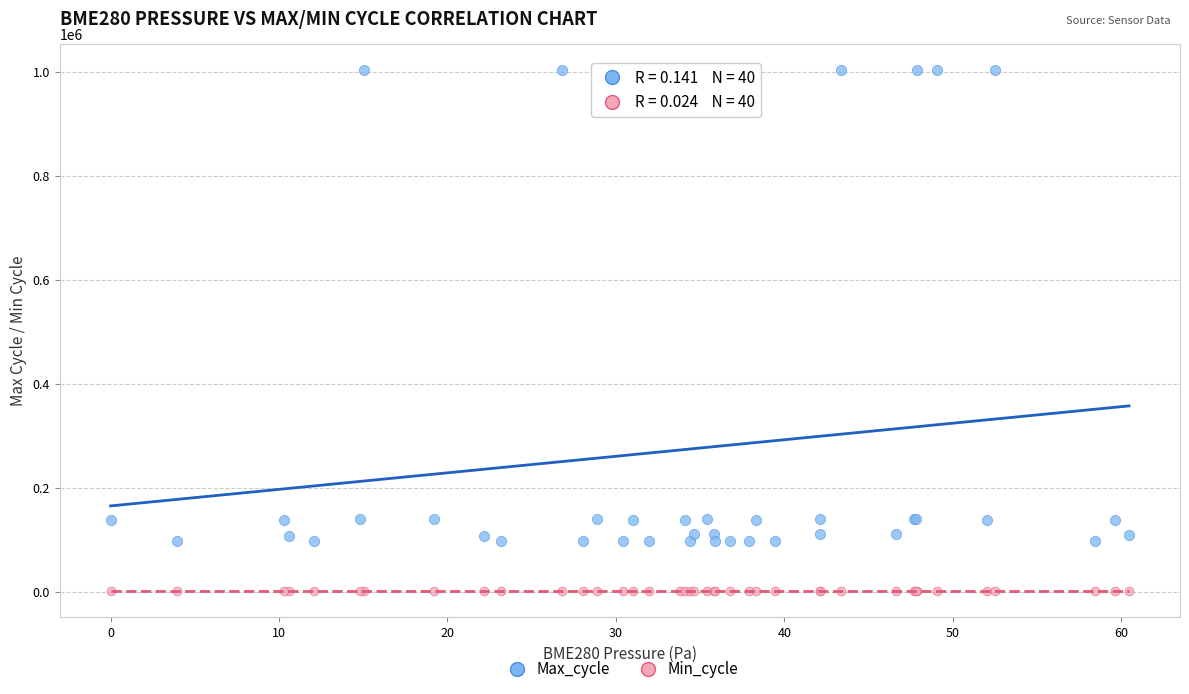

Which series reaches the maximum Y coordinate?

Max_cycle